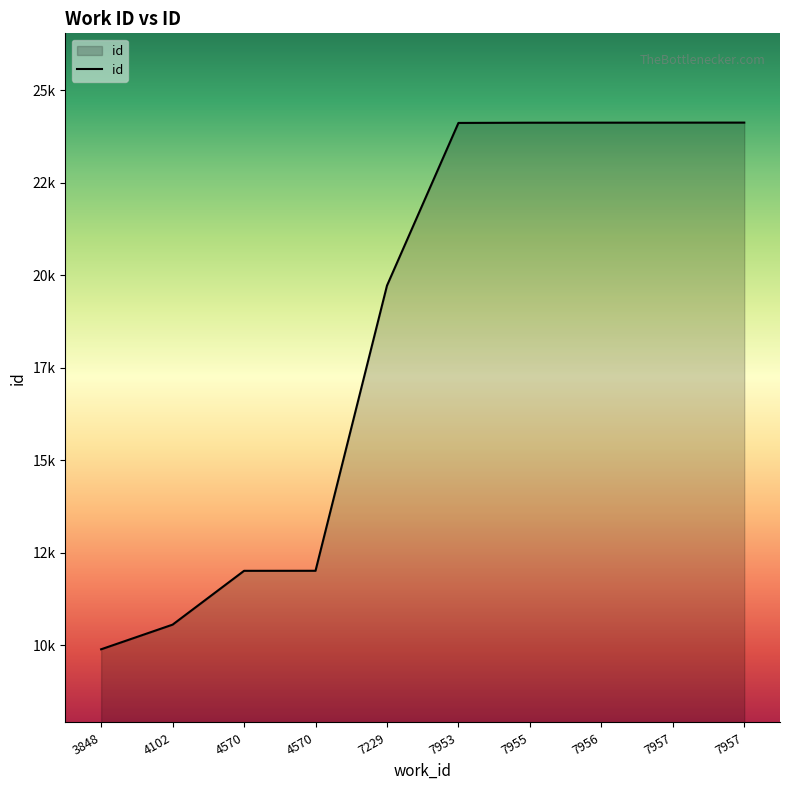

What is the difference between the values at 4570 and 4570?

1